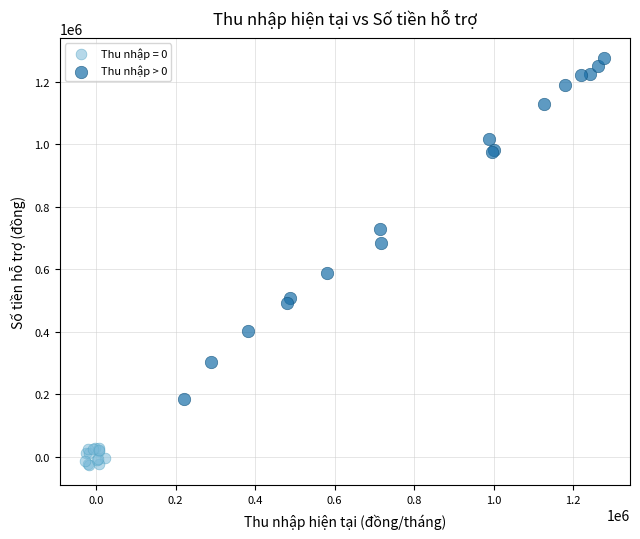

Which series reaches the maximum Y coordinate?

Thu nhập > 0